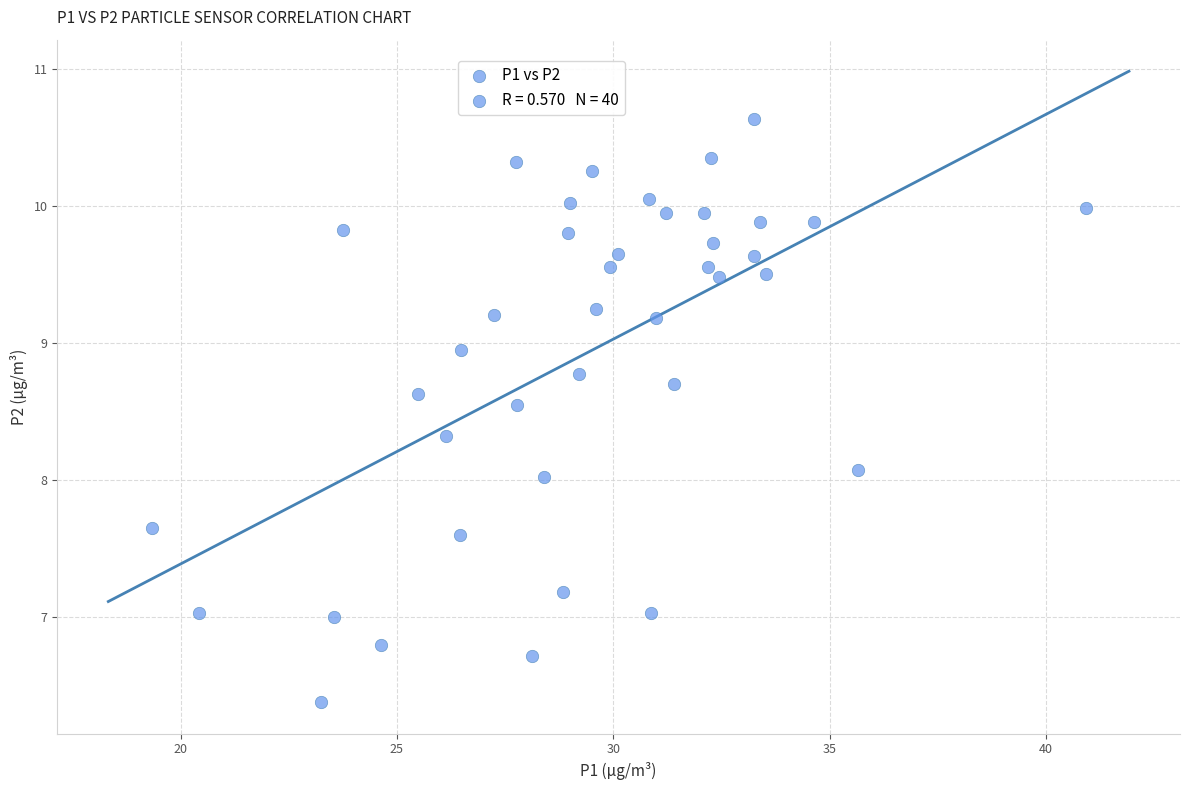

What is the range of X values (max minus min)?

21.6